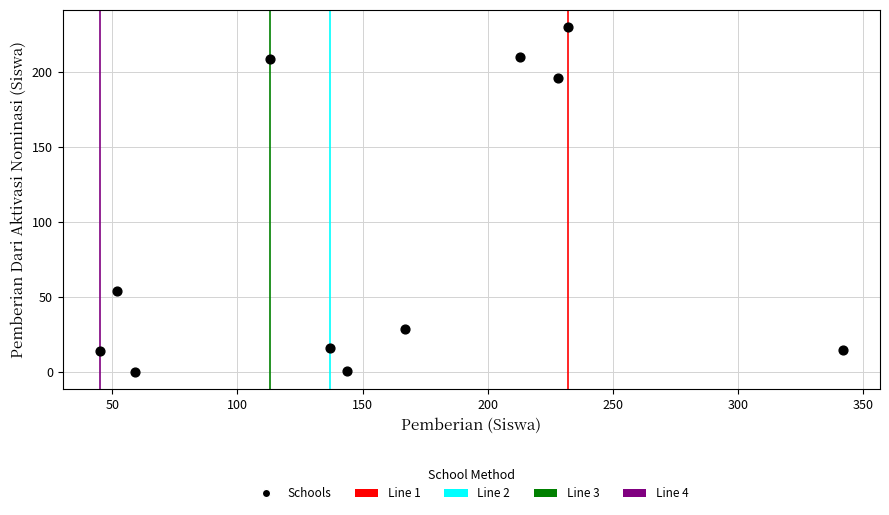

What Y value in the scatter plot is closest to 115?

54